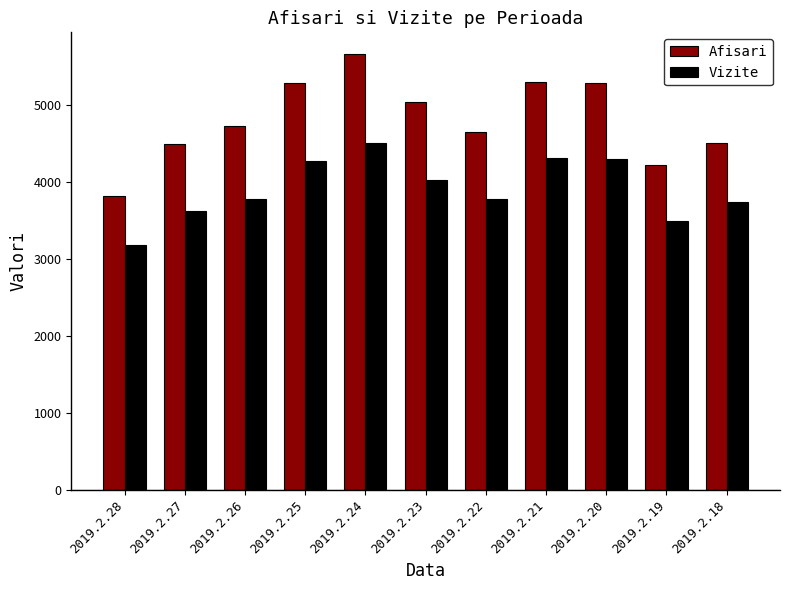

What is the value of the Vizite bar at the 11th from the left?

3732